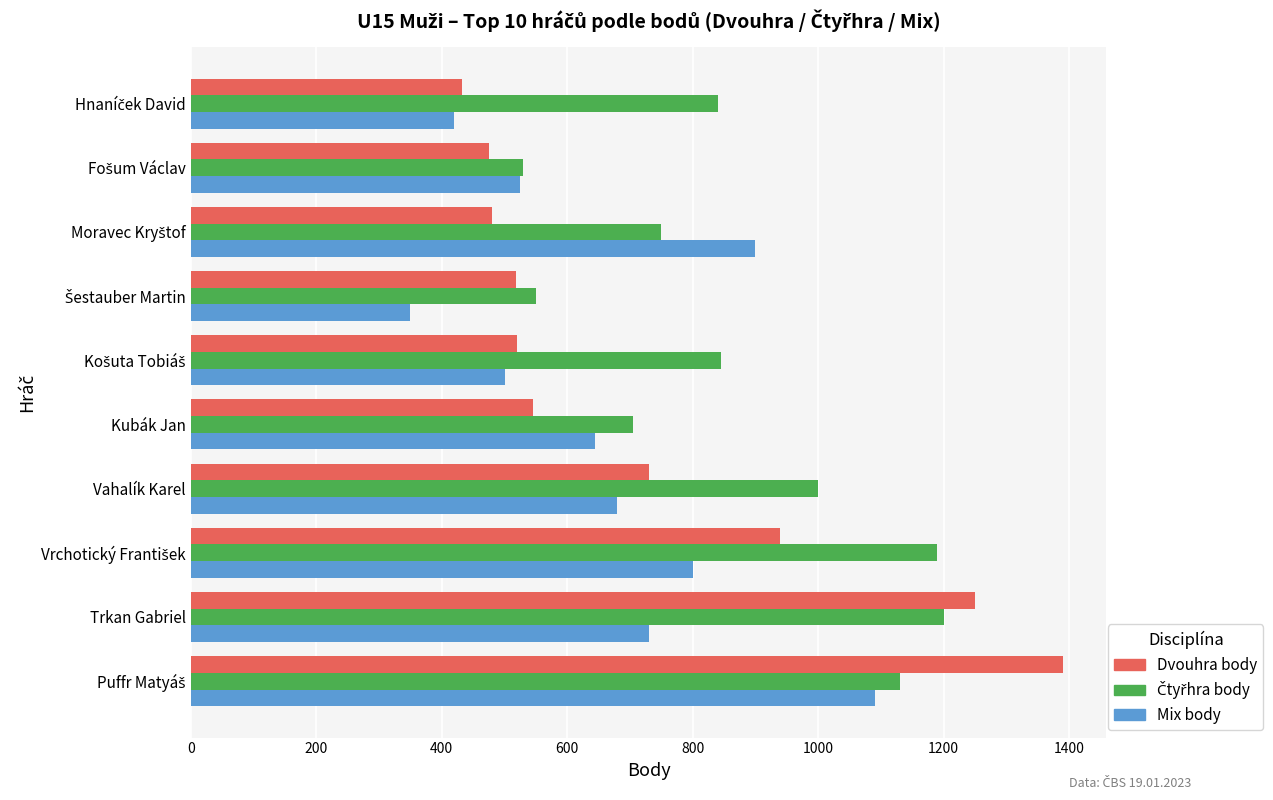

At how many categories does at least one series exceed 878?

5